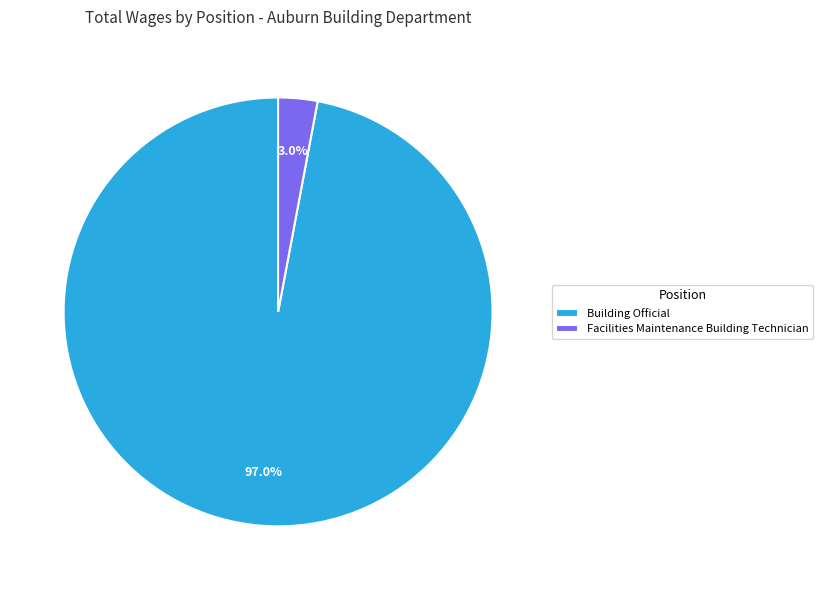

What is the largest slice in the pie chart?

Building Official